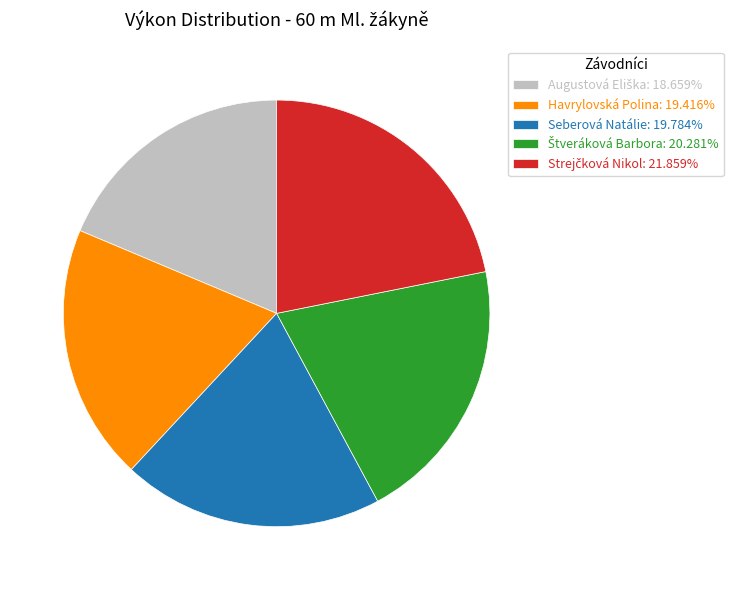

Is there any slice that represents more than half of the pie?

No